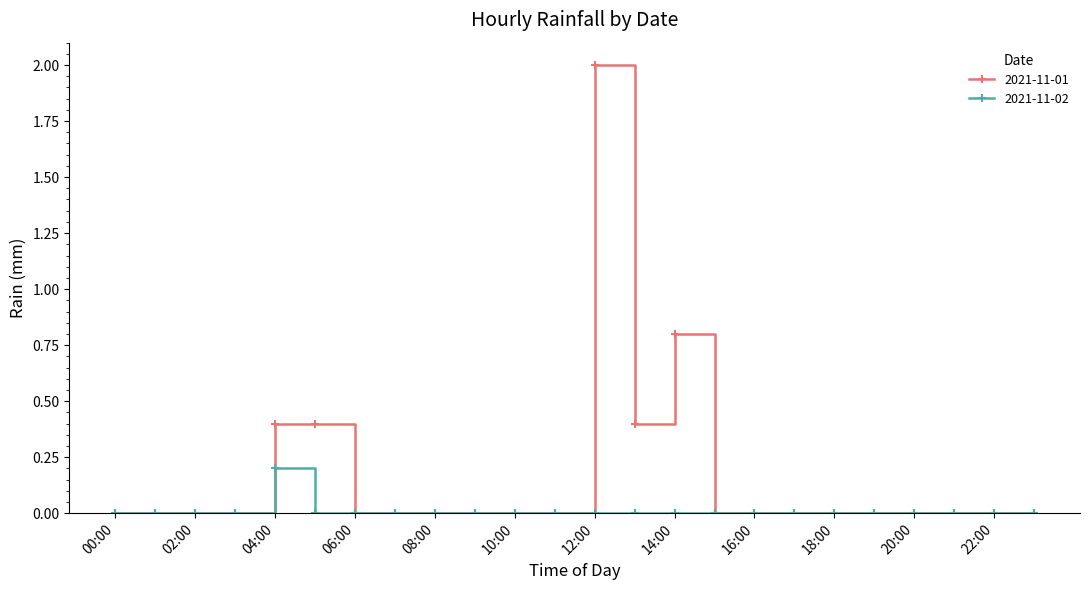

Reading left to right, what are all the values shown in this chart?

2021-11-01: 0.0	0.0	0.0	0.0	0.4	0.4	0.0	0.0	0.0	0.0	0.0	0.0	2.0	0.4	0.8	0.0	0.0	0.0	0.0	0.0	0.0	0.0	0.0	0.0
2021-11-02: 0.0	0.0	0.0	0.0	0.2	0.0	0.0	0.0	0.0	0.0	0.0	0.0	0.0	0.0	0.0	0.0	0.0	0.0	0.0	0.0	0.0	0.0	0.0	0.0